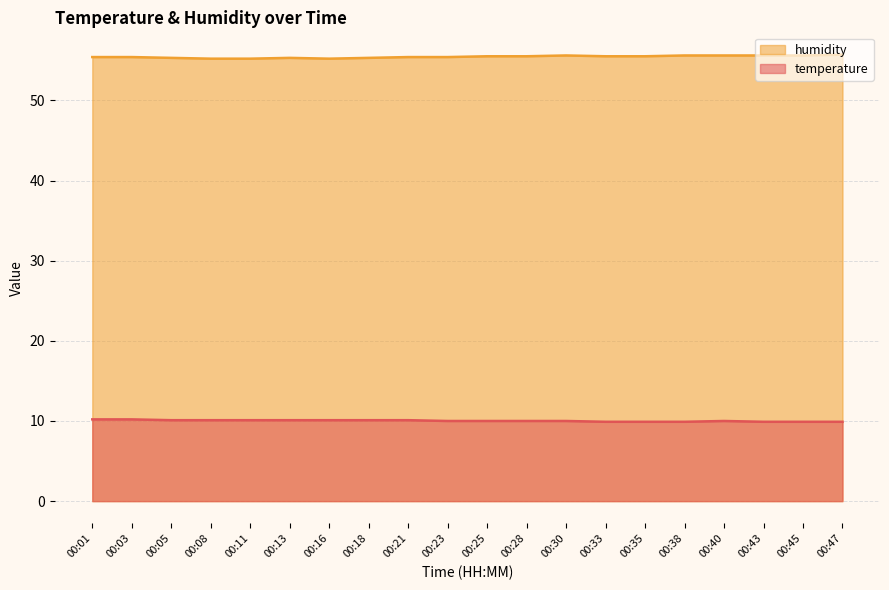

The humidity series shows 55.7 at 00:47. True or false?

True